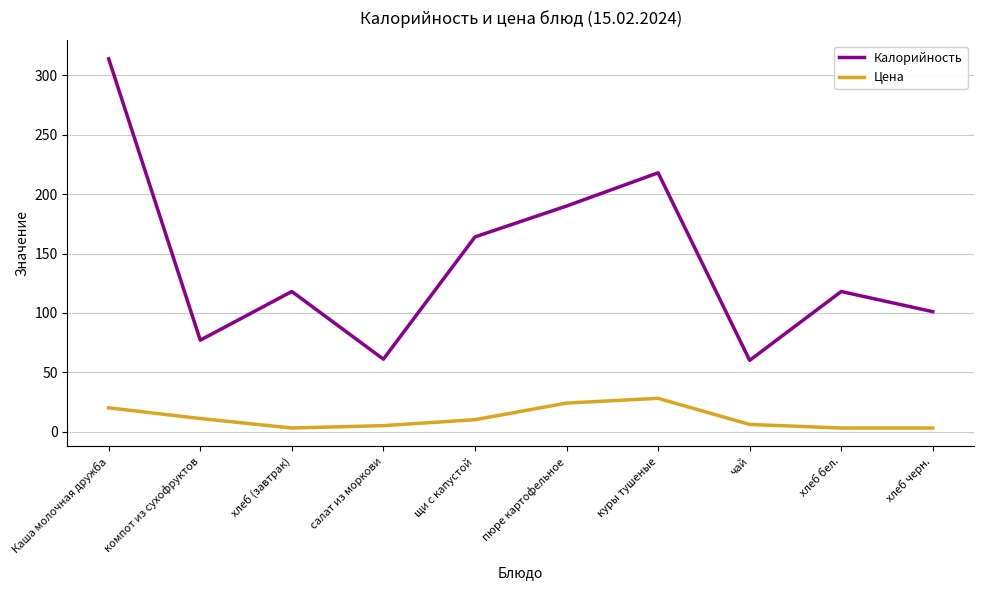

At how many categories does at least one series exceed 143?

4